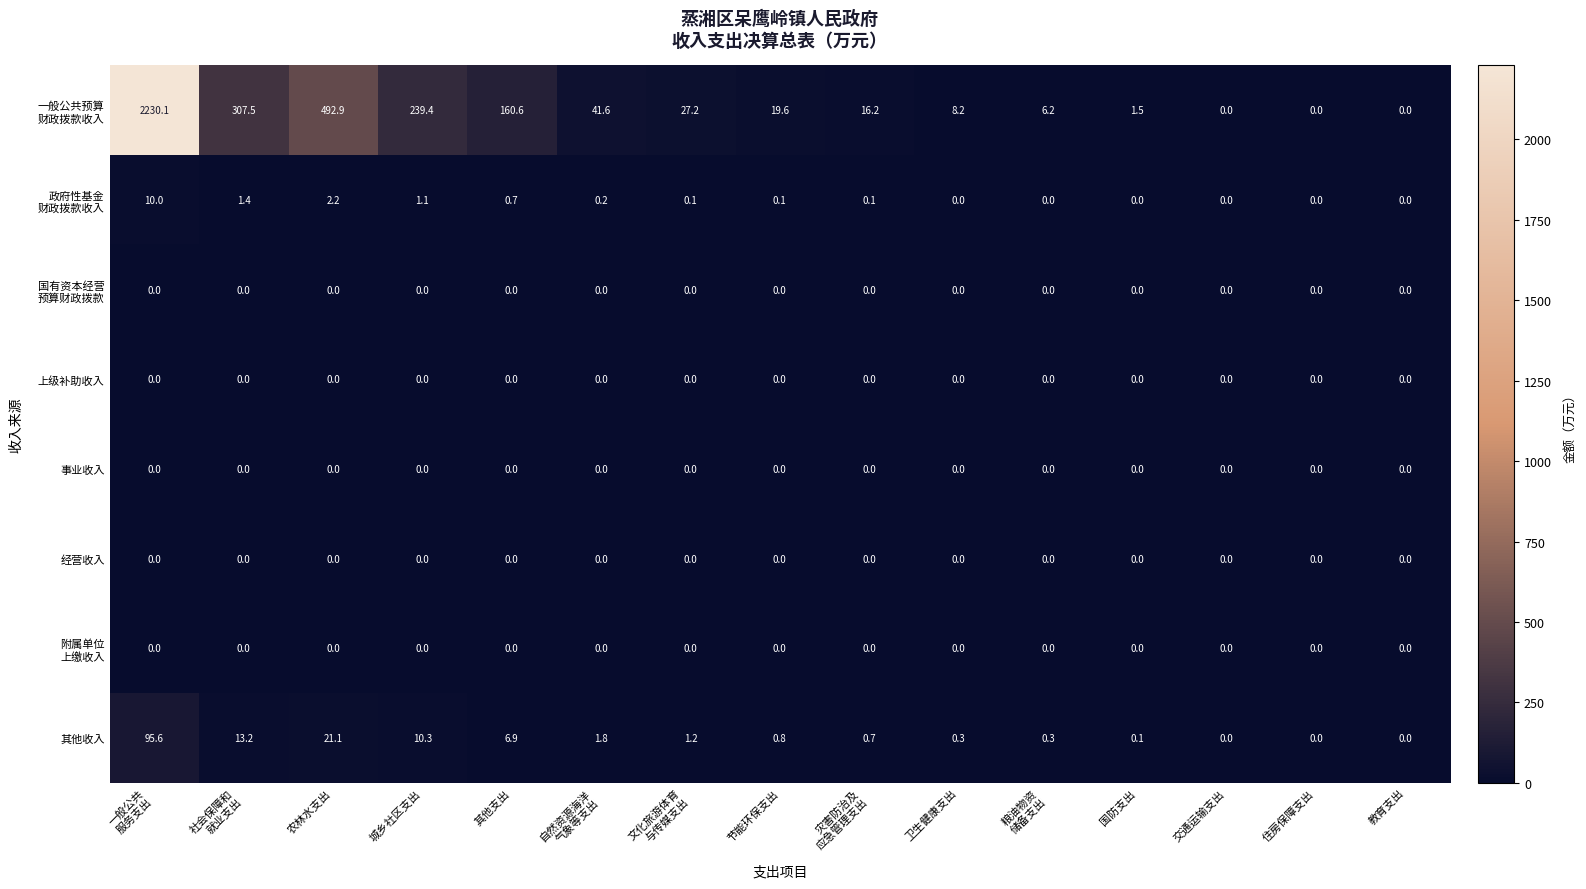

Count the number of categories in the chart.

15